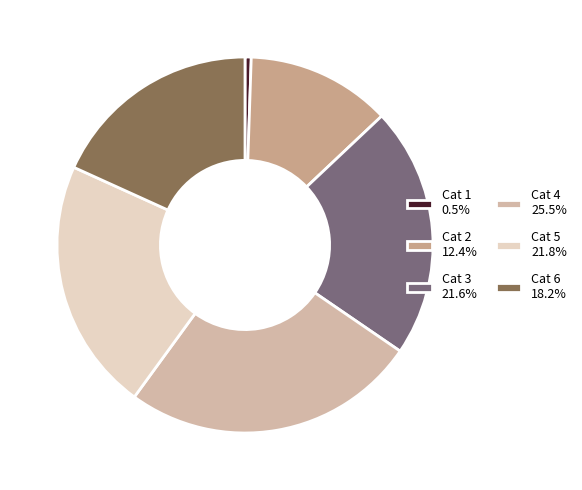

How many segments does this pie chart have?

6